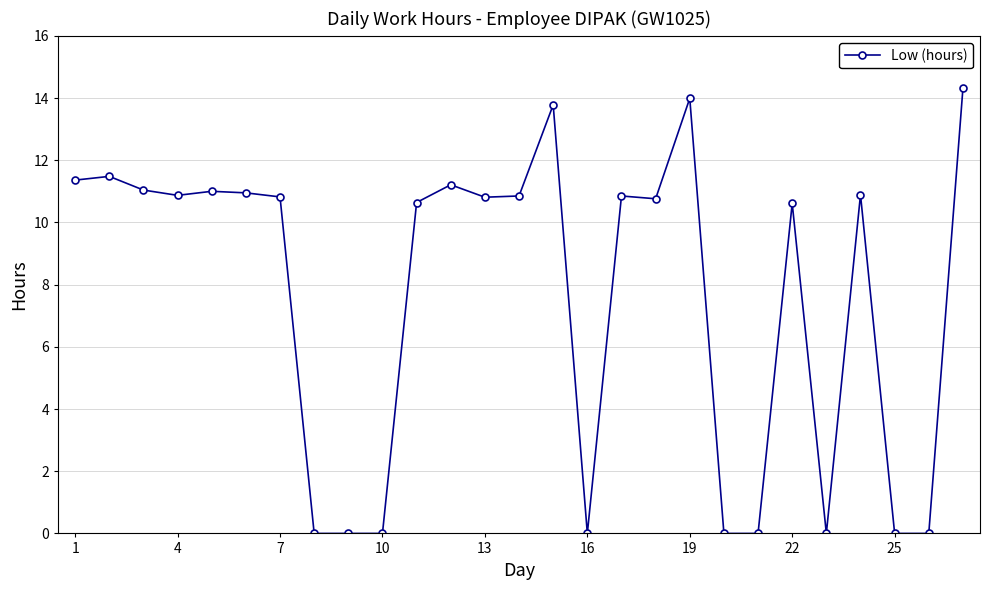

How many values exceed 10?

18